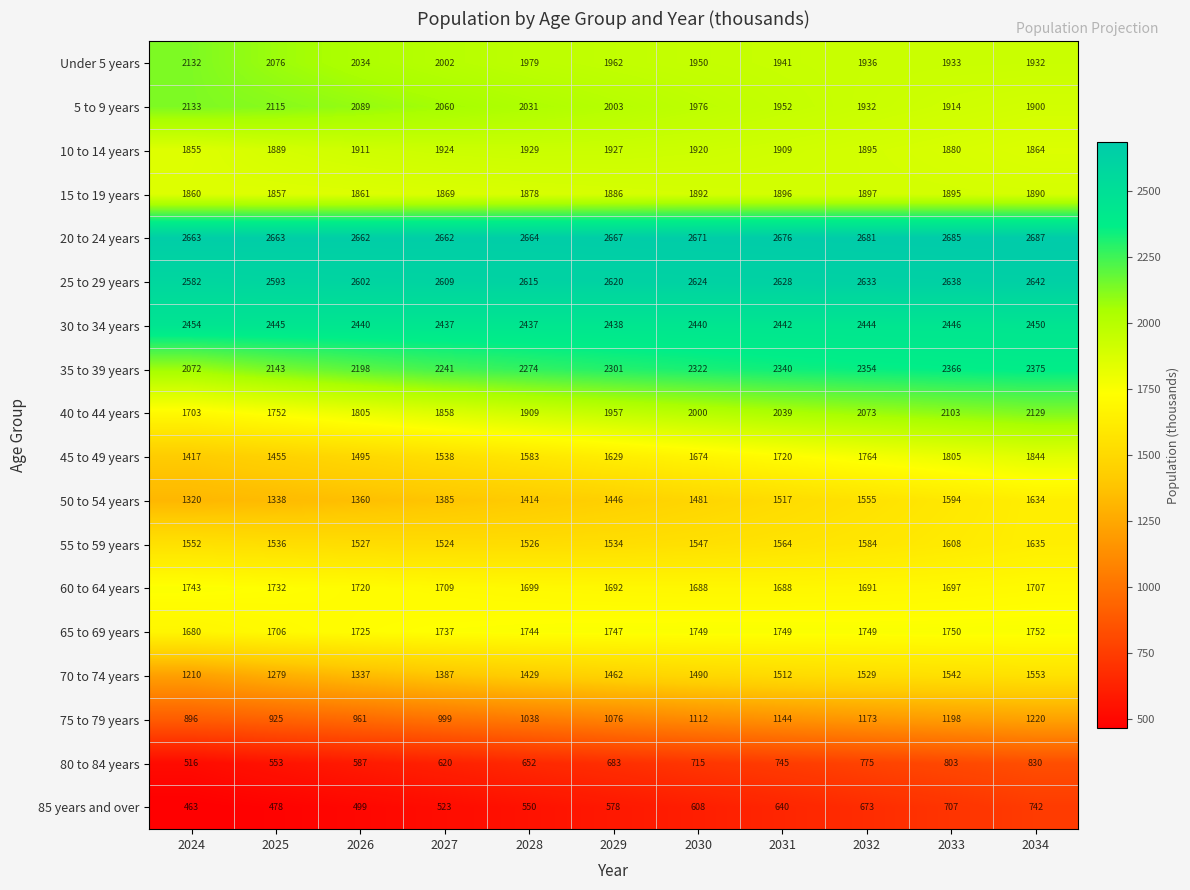

How many categories are shown in the chart?

11